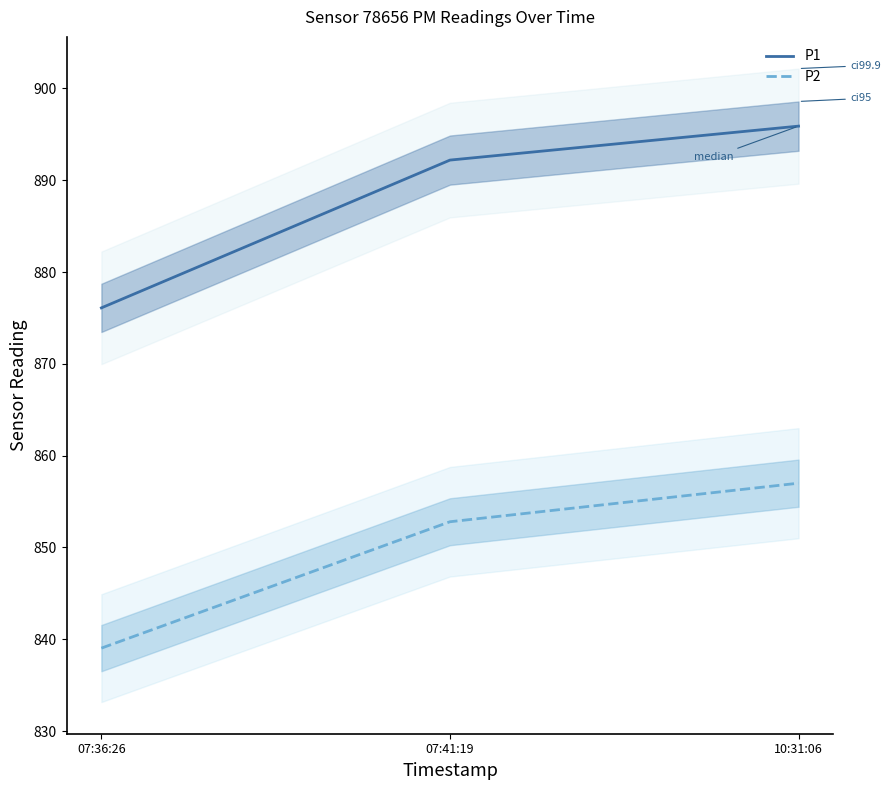

At which category is the sum across all series the highest?

10:31:06